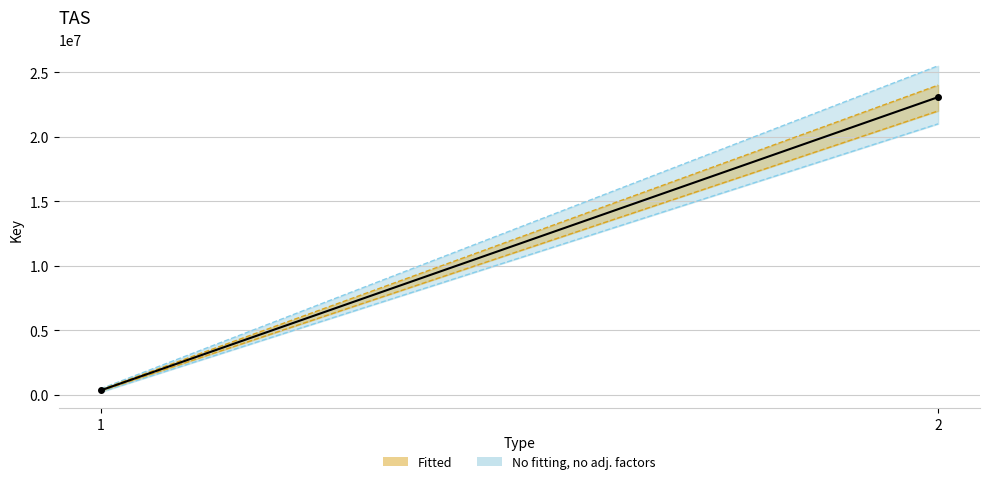

Rank the categories by value from highest to lowest.

2, 1